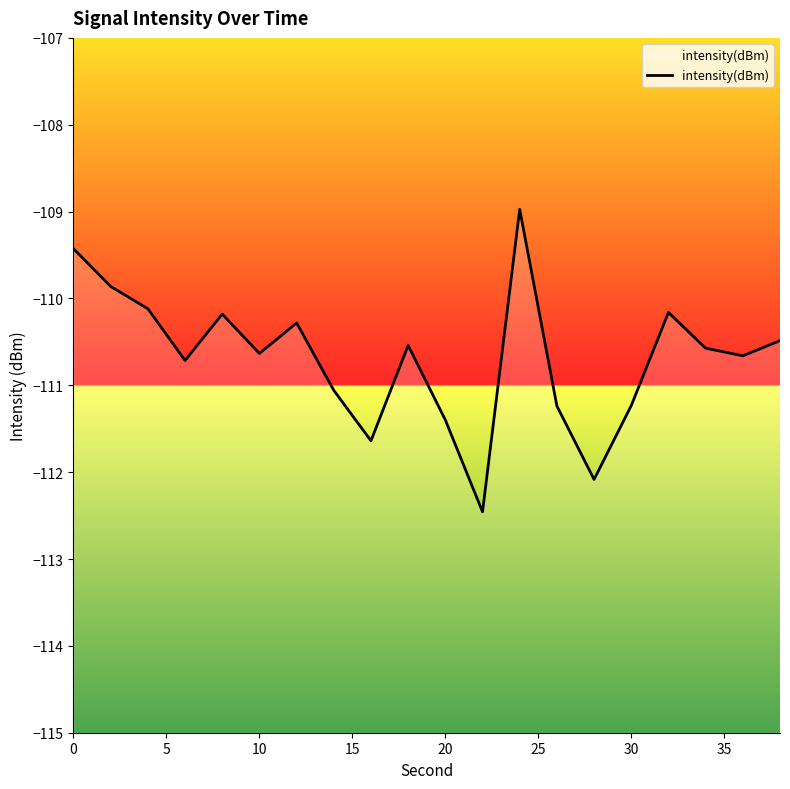

How many data points are above -110?

3